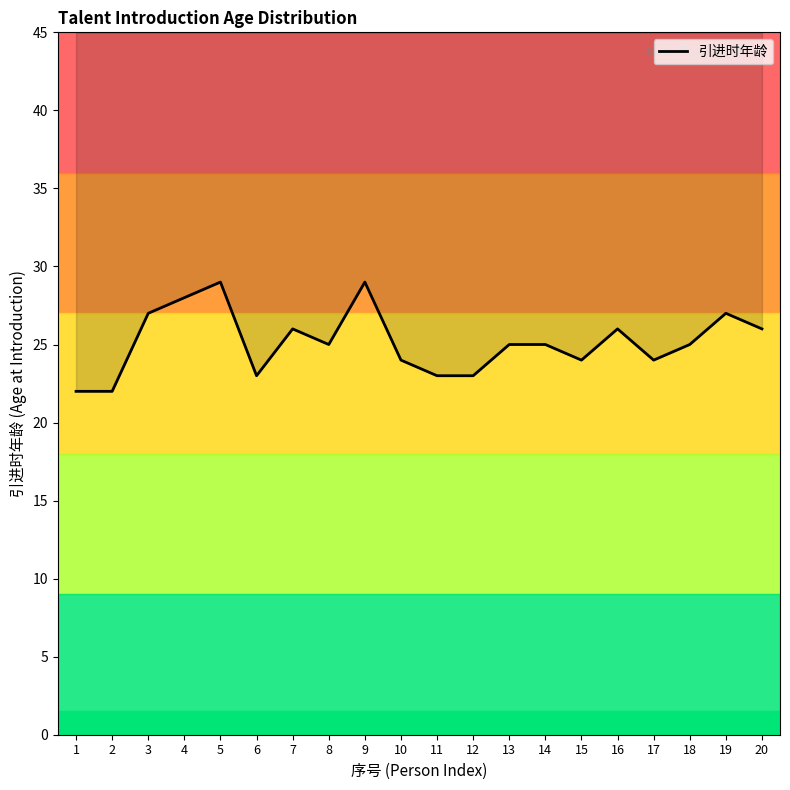

What is the ratio of the value at 20 to the value at 1?

1.2